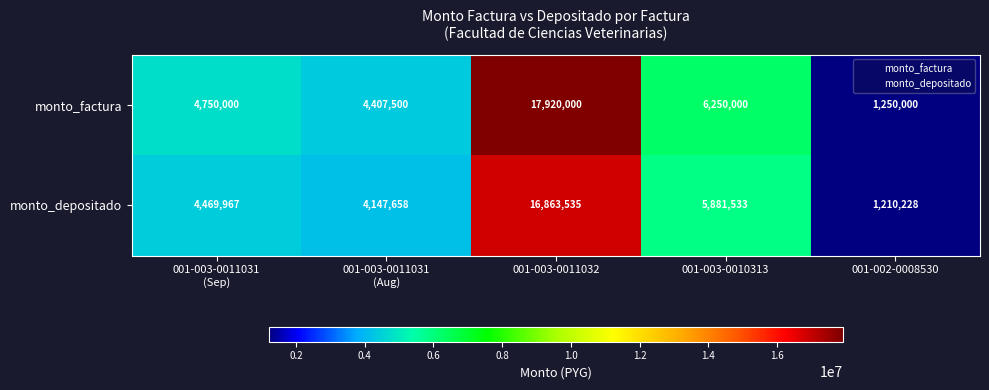

At how many categories does at least one series exceed 16926547?

1